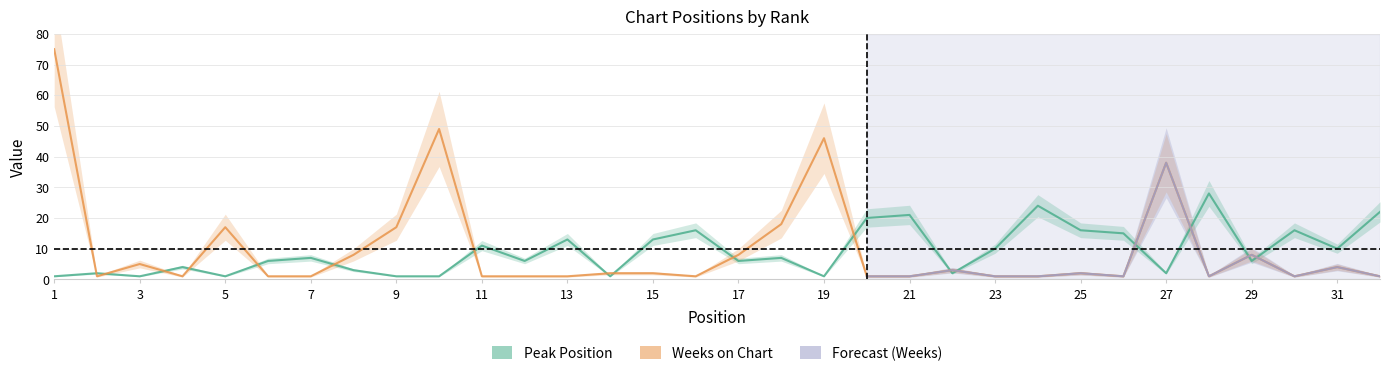

Which category has the lowest value in the Peak Position series?

1